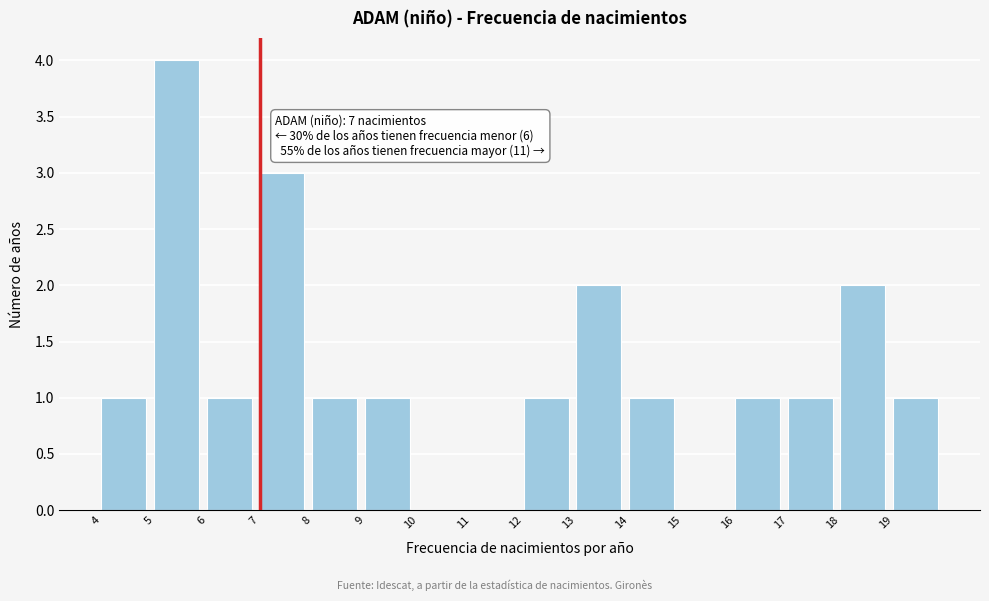

Over which range of the x-axis is the bar tallest?

5 to 6